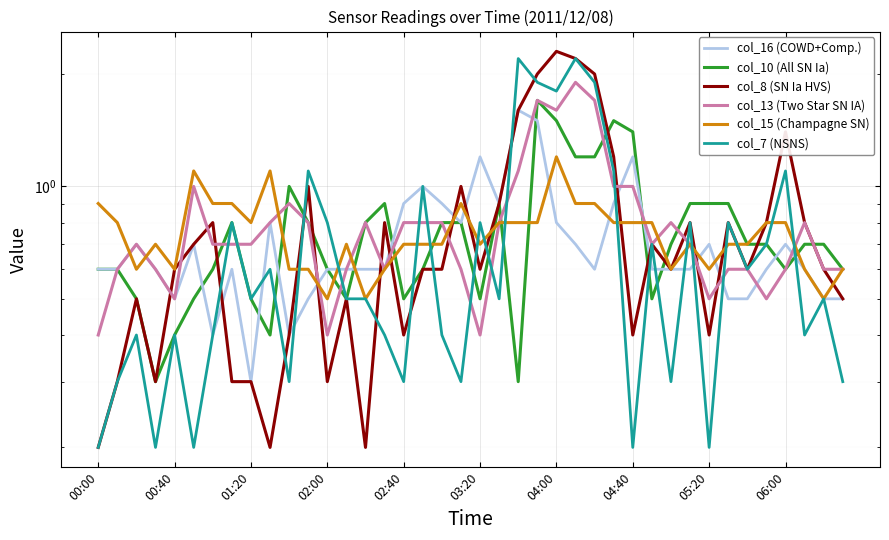

What is the maximum value shown in the chart?

2.3